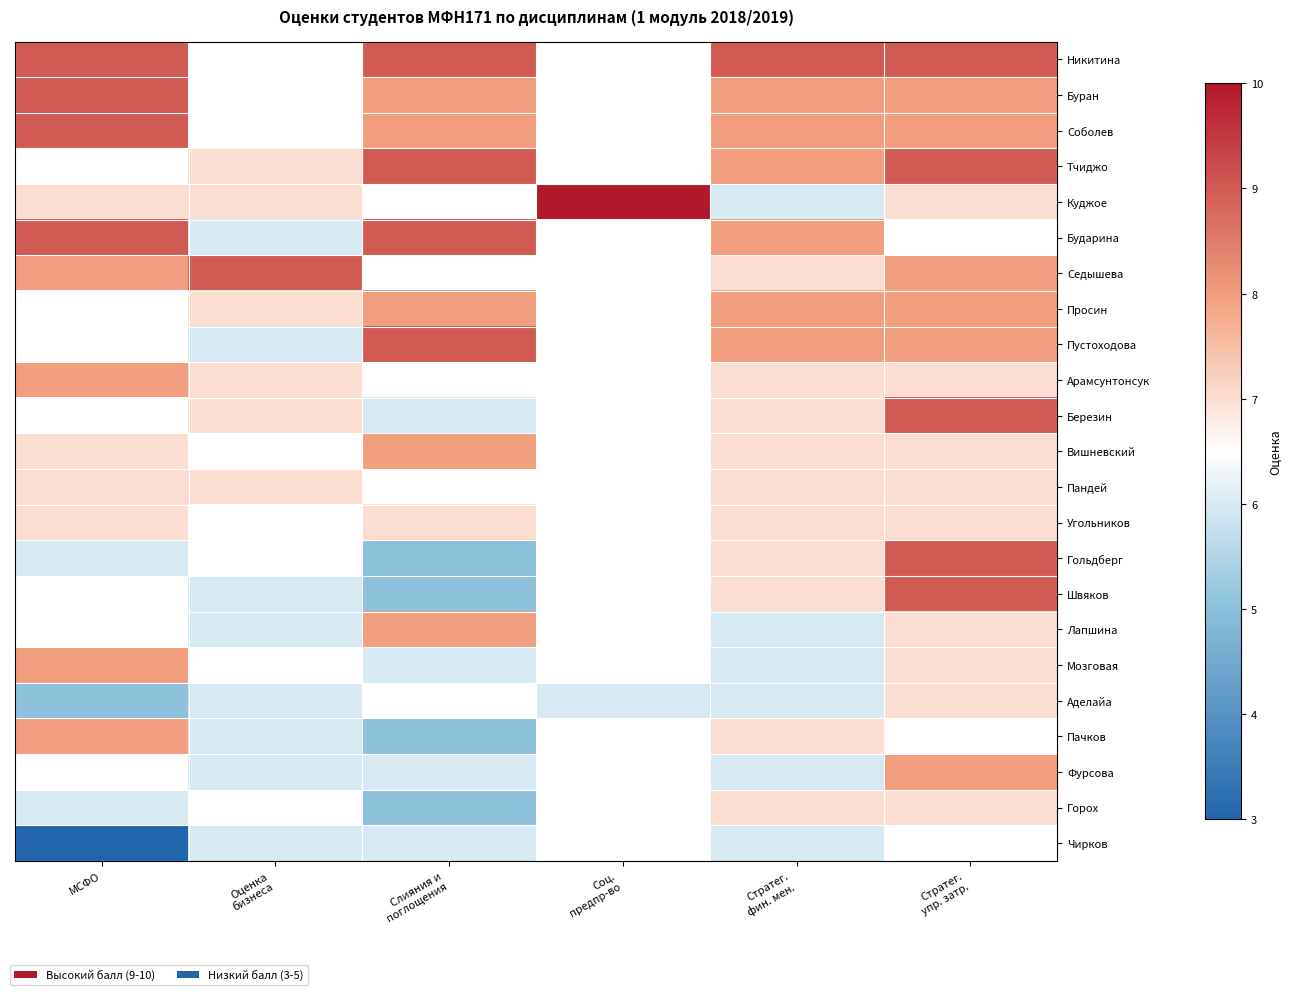

At how many categories does at least one series exceed 5?

6